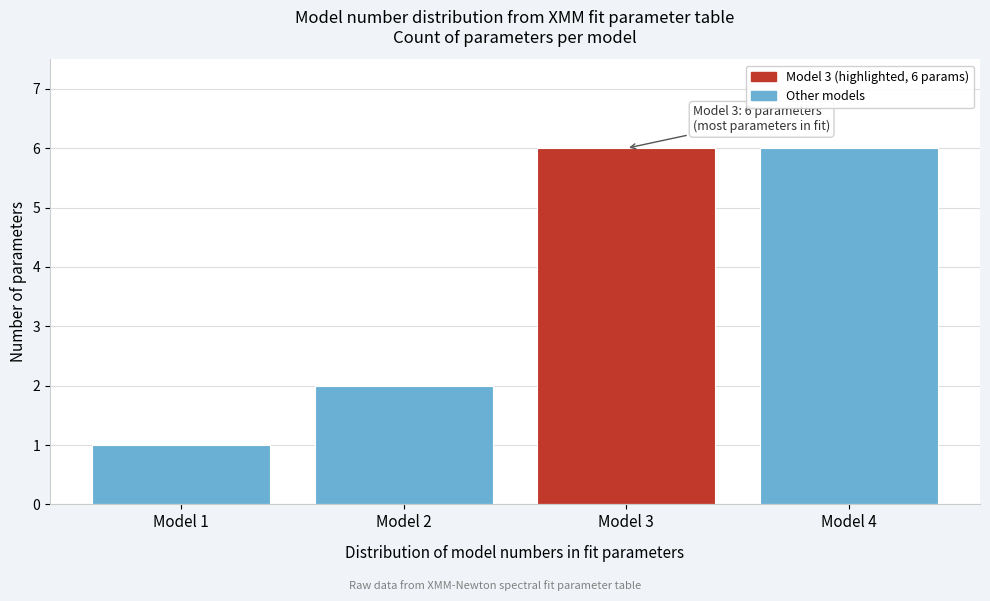

Reading left to right, extract all data points from this chart.

1	2	6	6